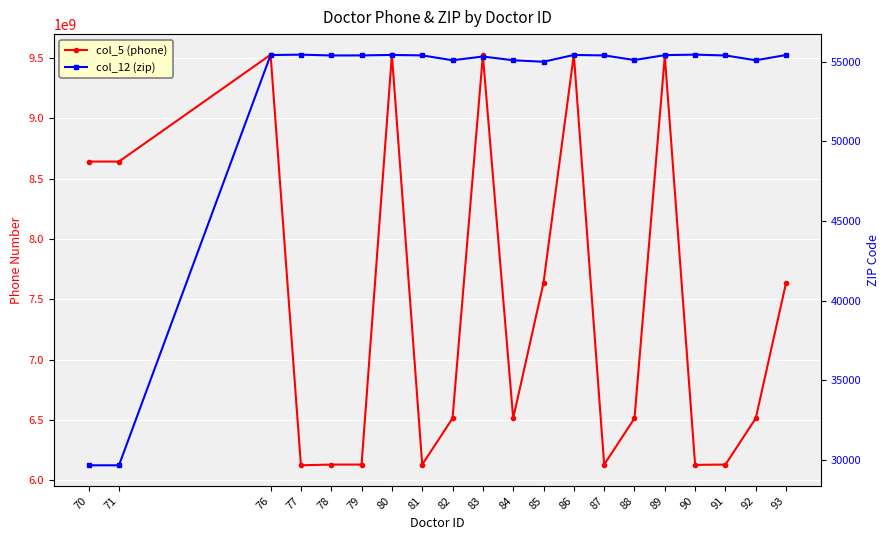

At which category does the chart reach its peak across all series?

86